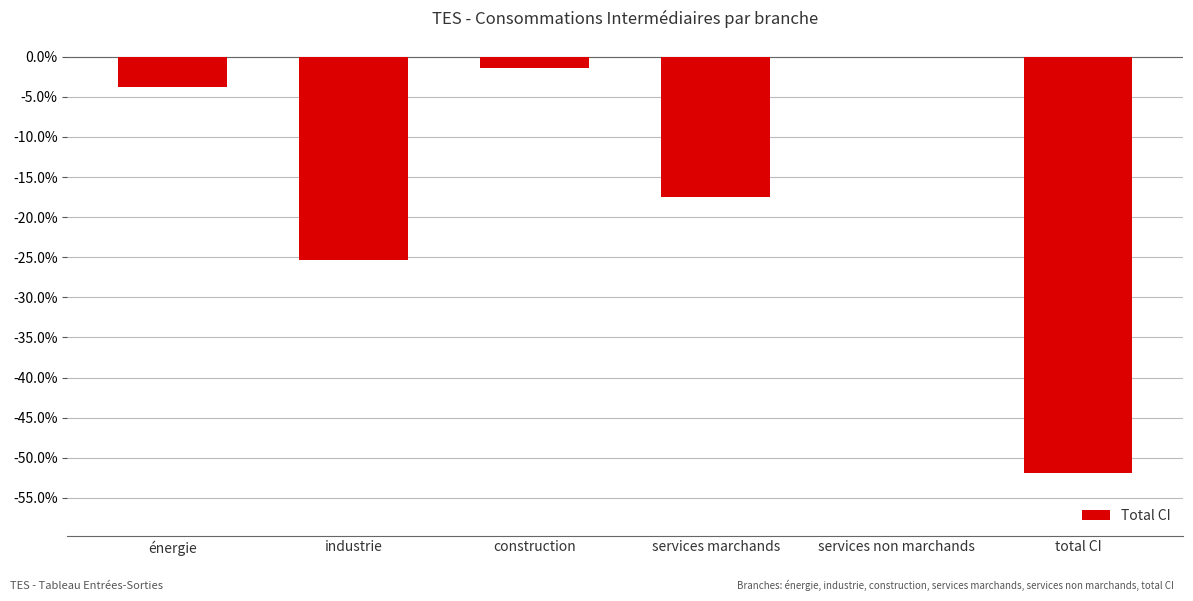

Between construction and industrie, which is larger?

construction